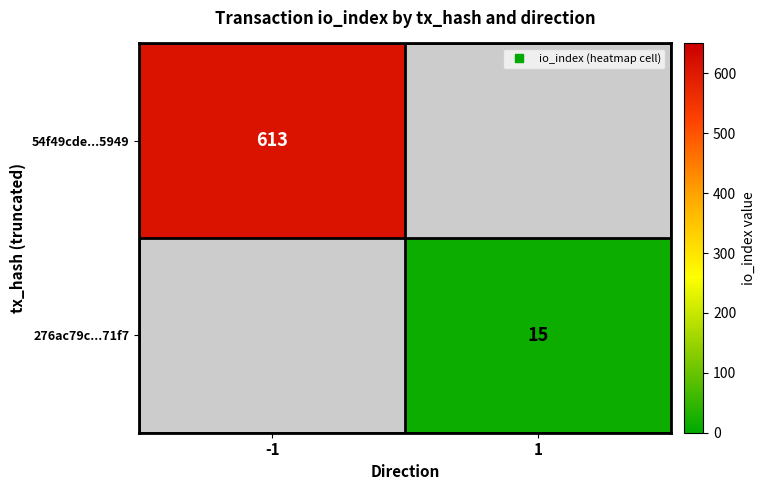

What is the sum of the 54f49cde...5949 values at 1 and -1?

613